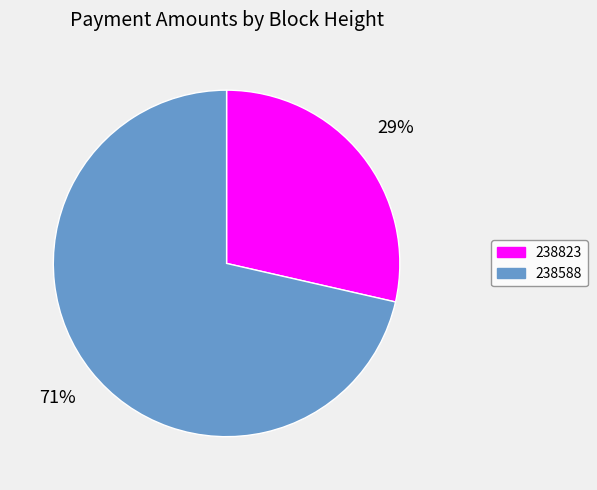

What percentage is the 238823 slice, to the nearest percent?

29%